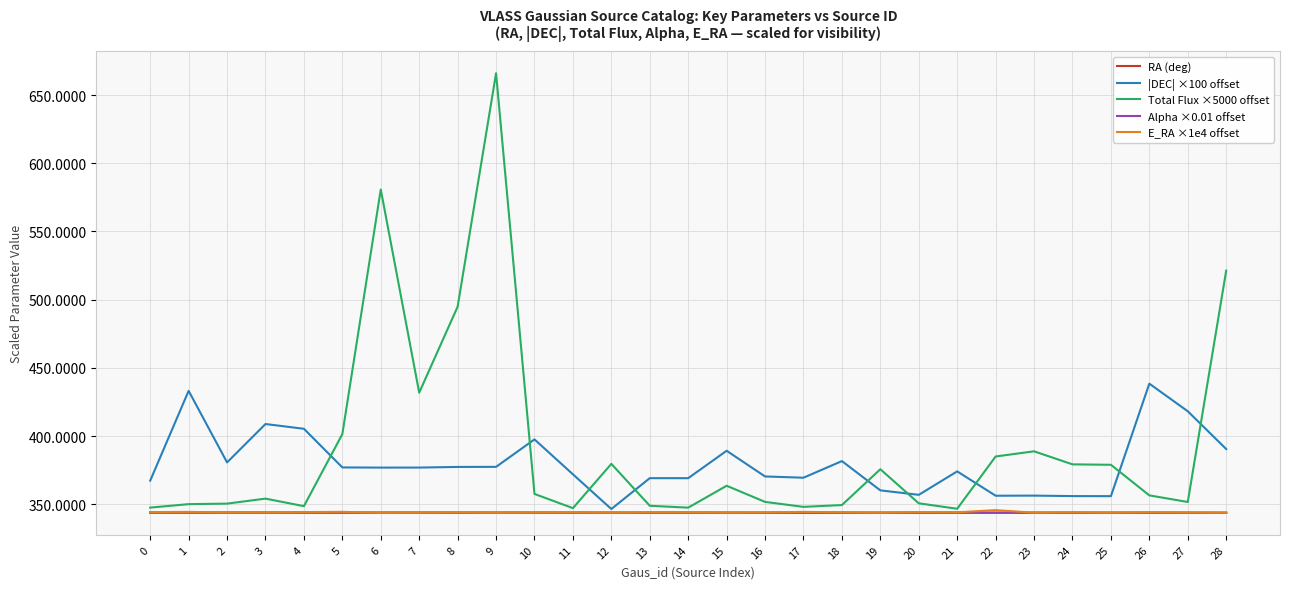

Where is the first local minimum for |DEC| ×100 offset?

2